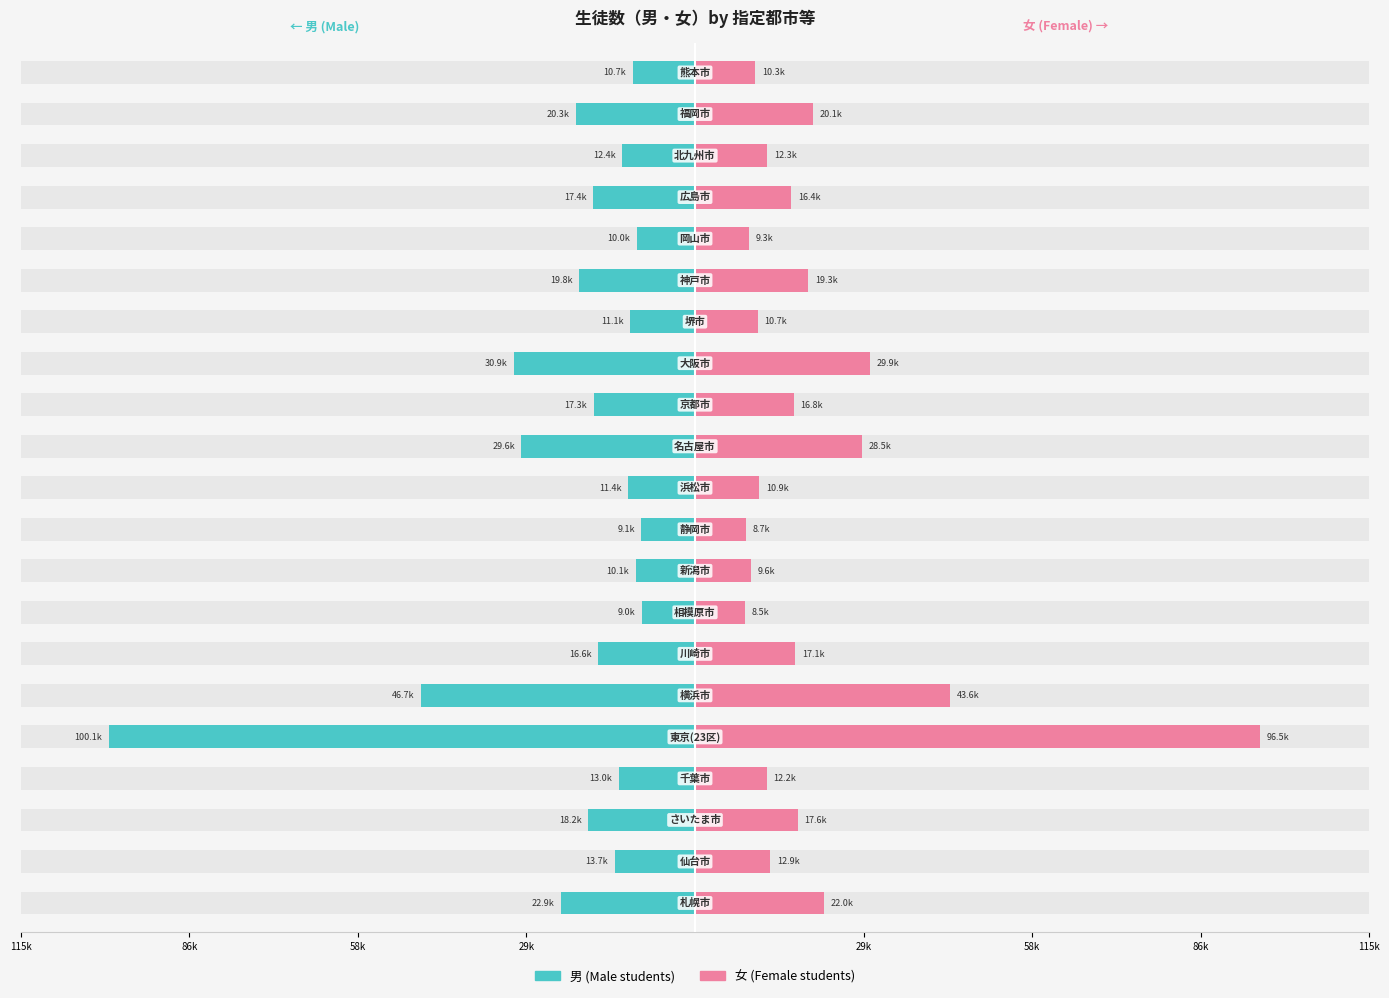

Count the number of data series in this chart.

2